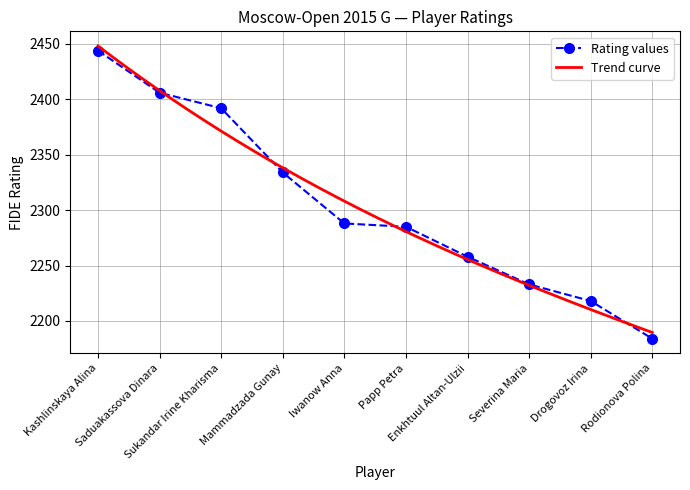

At which label is the value closest to 2314?

Mammadzada Gunay